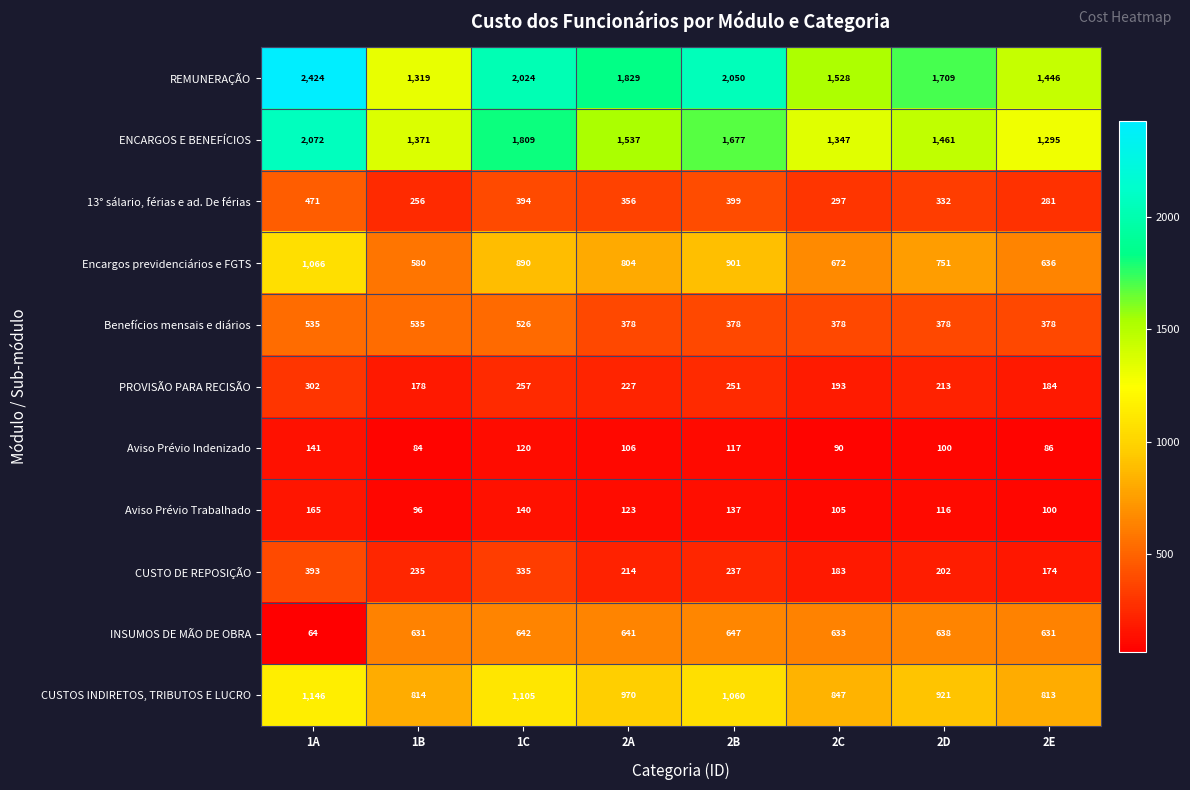

What is the sum of the Benefícios mensais e diários values at 2B and 1B?

913